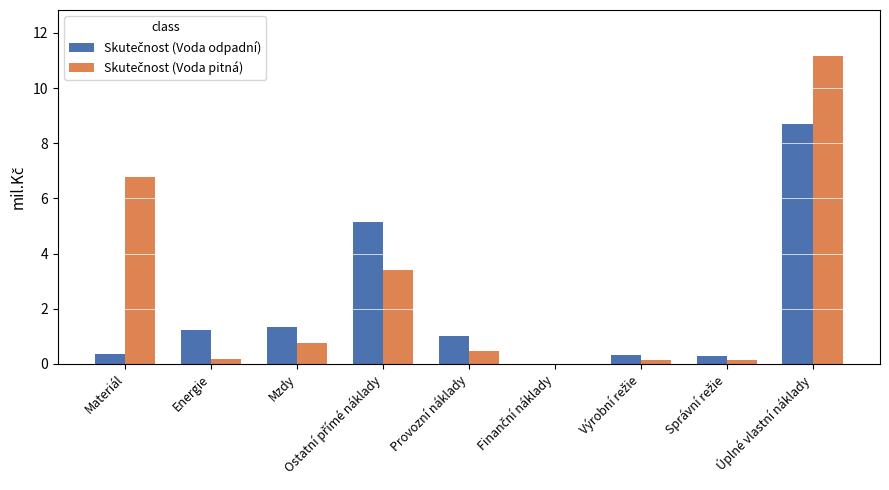

What is the maximum value shown in the chart?

11.2